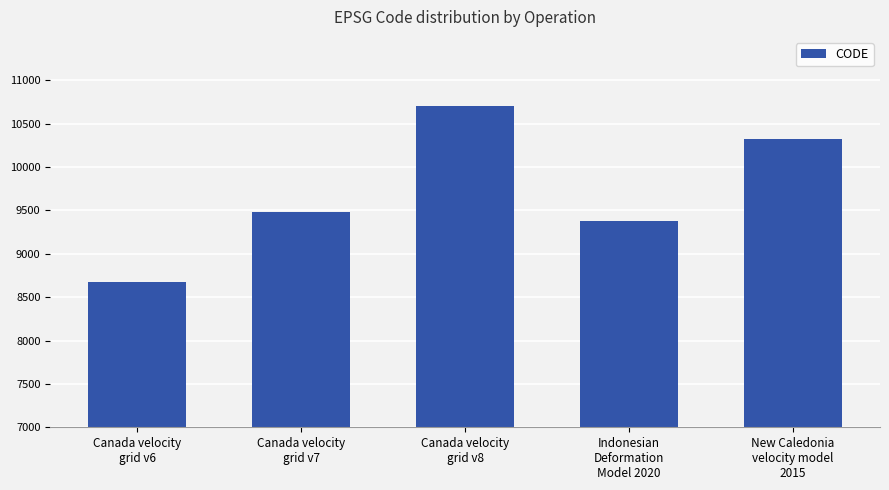

Where is the data nearest to the value 9691?

Canada velocity
grid v7